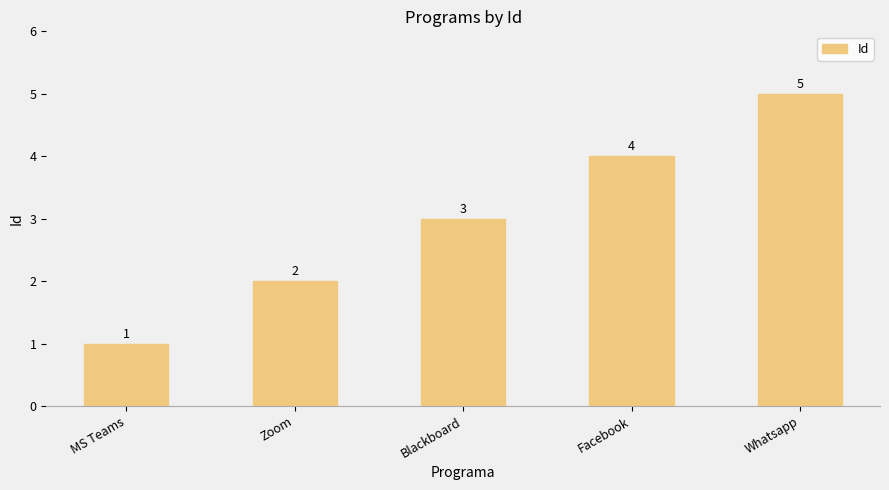

Approximately how many times larger is the value at MS Teams compared to Whatsapp?

0.2